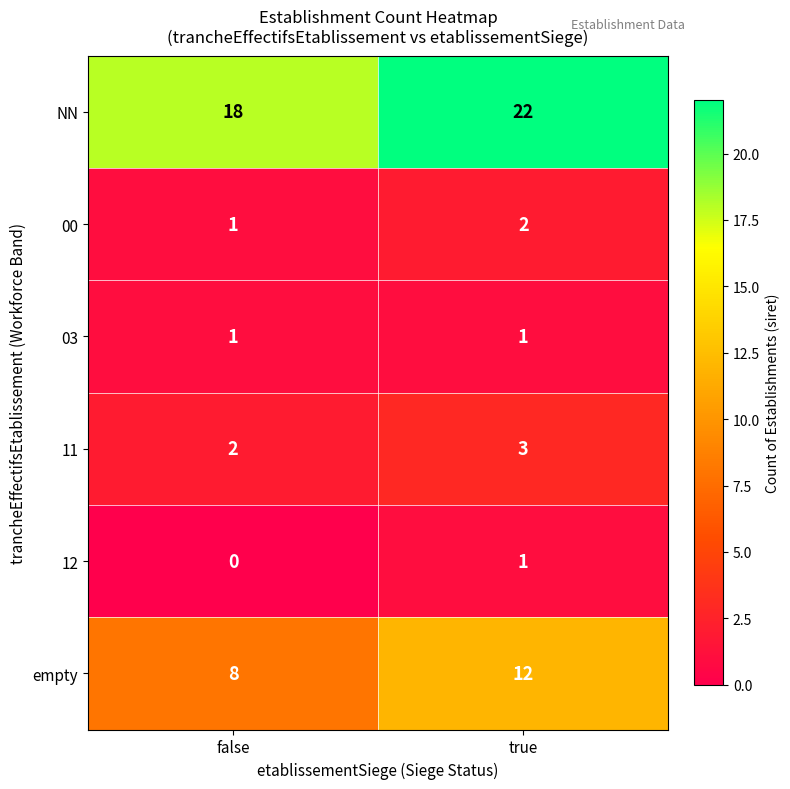

The NN series shows 22 at true. True or false?

True